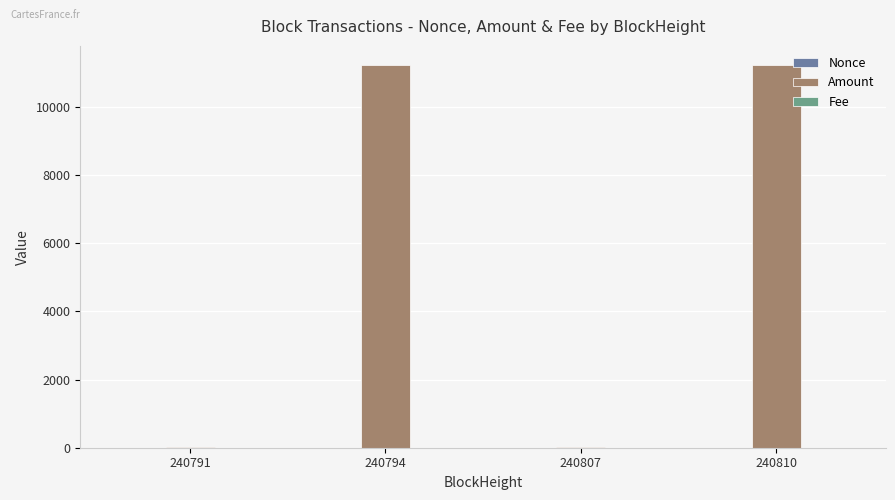

Which series has the largest total across all categories?

Amount